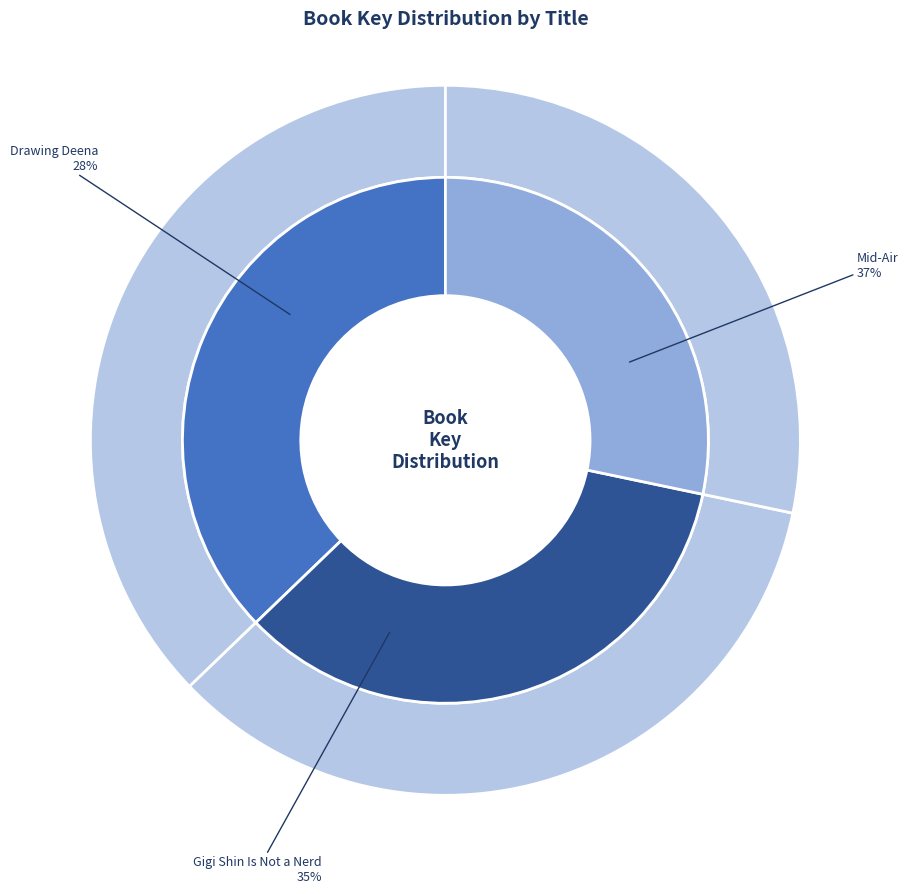

Rank the categories by value from lowest to highest.

Drawing Deena, Gigi Shin Is Not a Nerd, Mid-Air